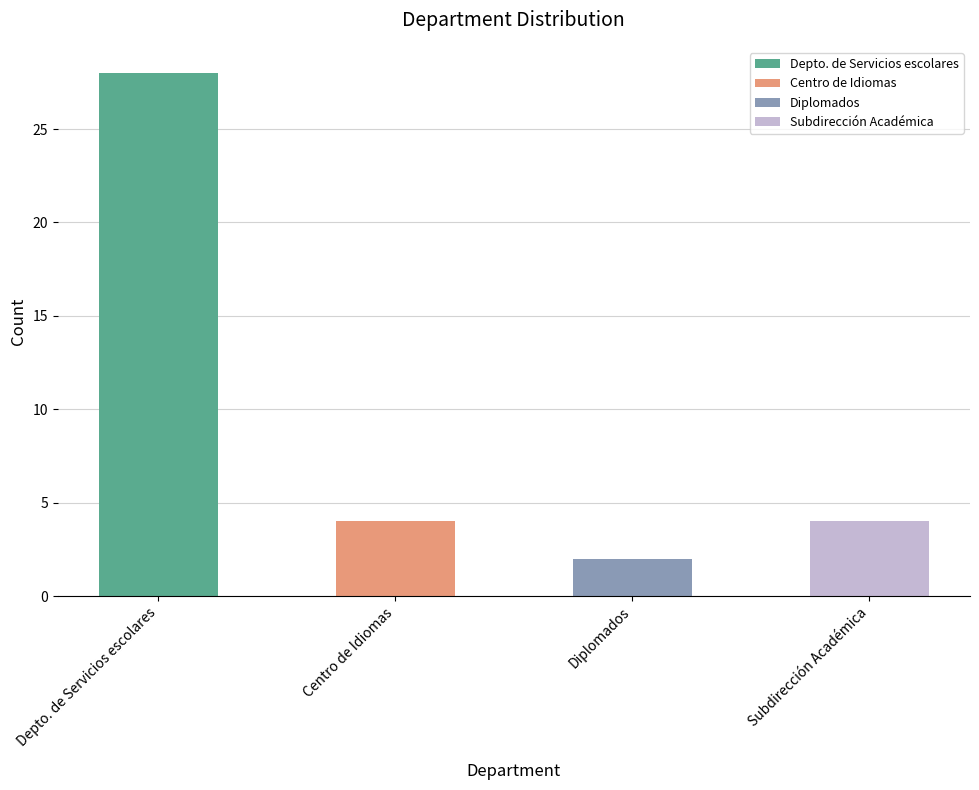

Which label corresponds to the largest value in the chart?

Depto. de Servicios escolares